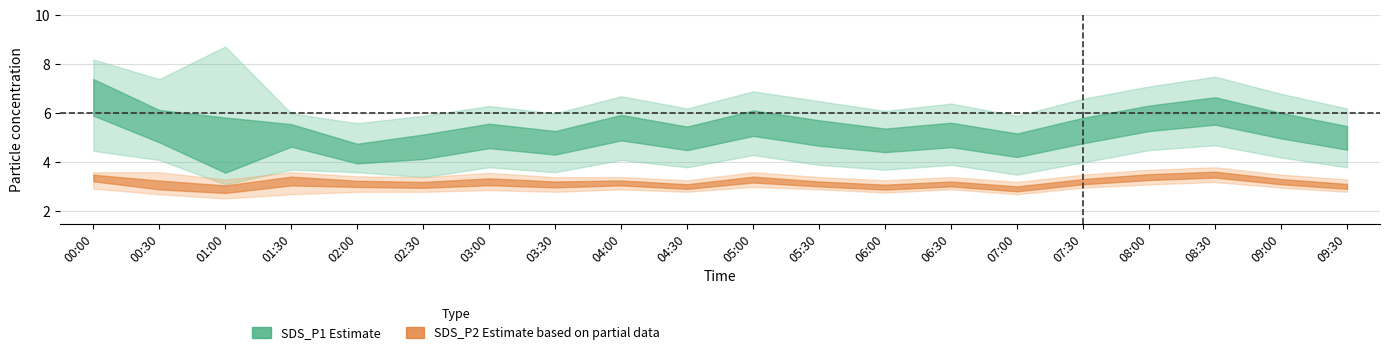

What is the label of the 5th point from the right?

07:30